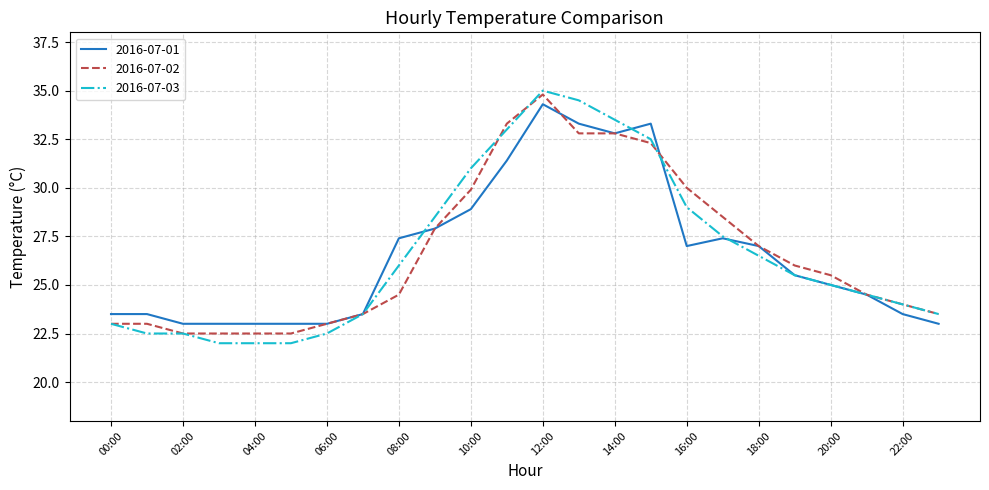

What is the highest value of the 2016-07-02 series?

34.8